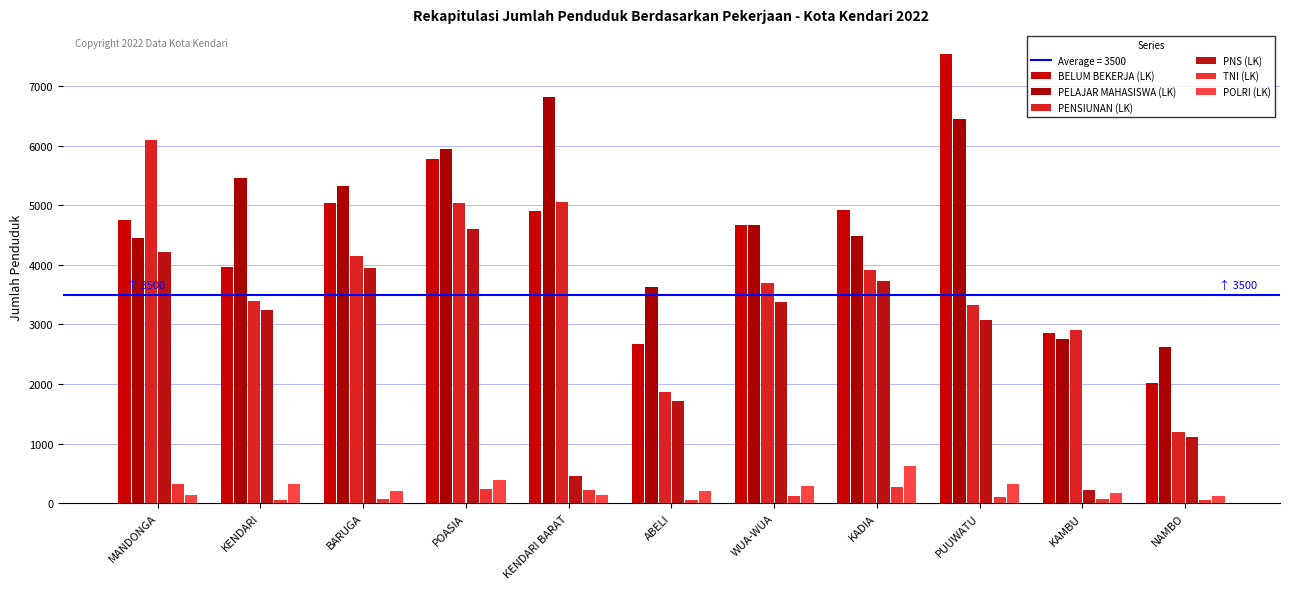

How many values in the BELUM BEKERJA (LK) series are below 4746?

5